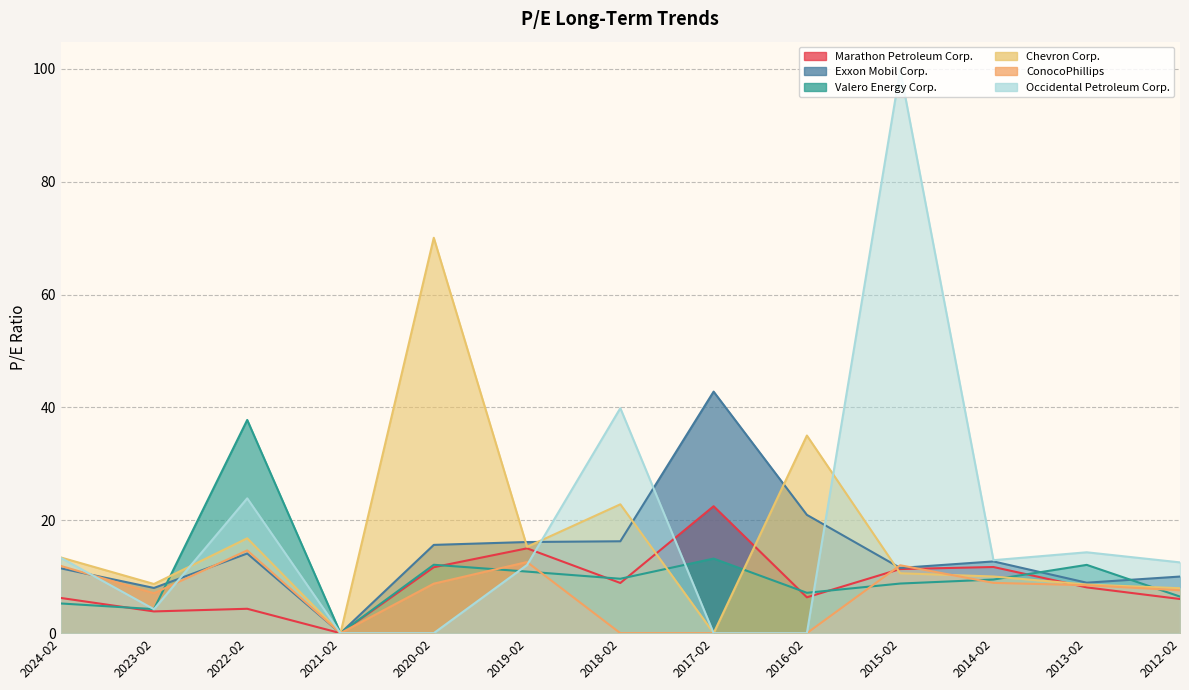

True or false: Marathon Petroleum Corp. and Chevron Corp. cross at least once.

True